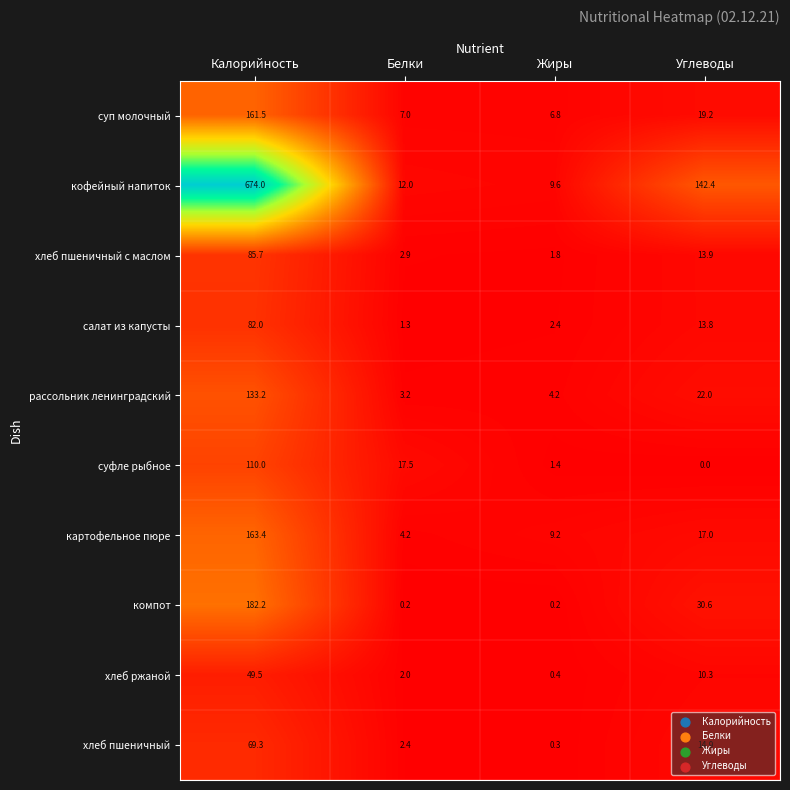

What is the difference between the maximum and minimum values in the суфле рыбное series?

110.0